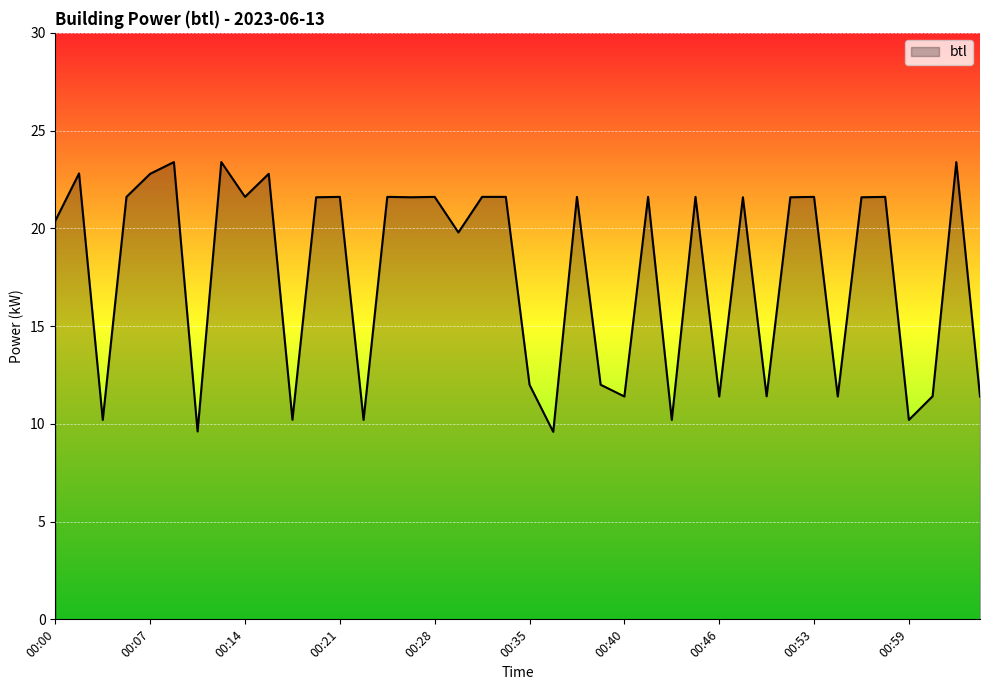

What is the greatest value displayed?

23.4